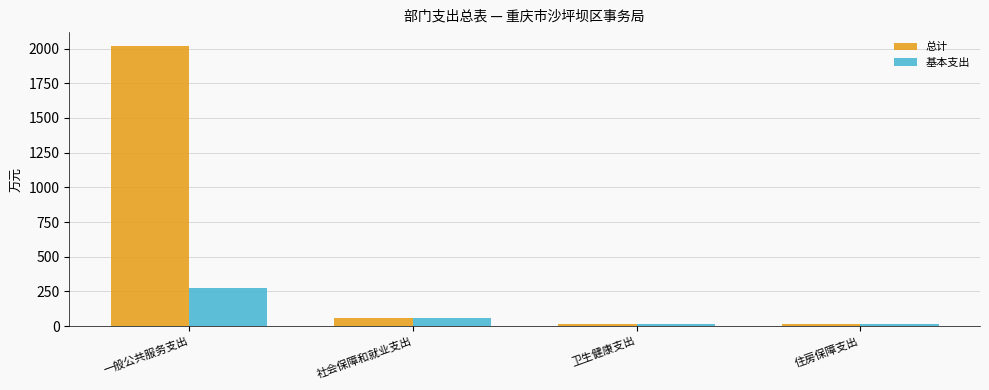

What is the maximum value shown in the chart?

2017.4